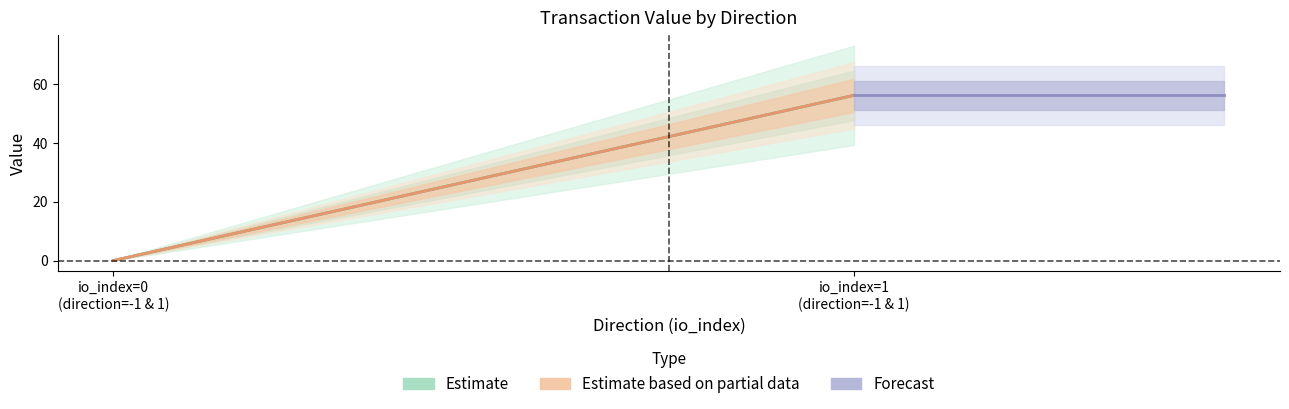

How many data points in Estimate based on partial data are above 56?

1